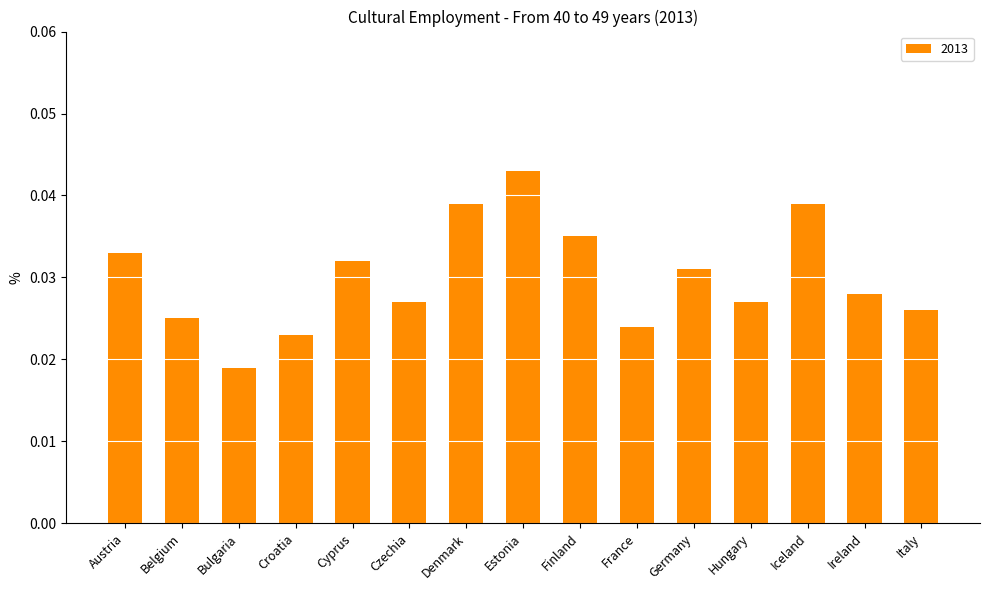

Between Estonia and Iceland, which is larger?

Estonia